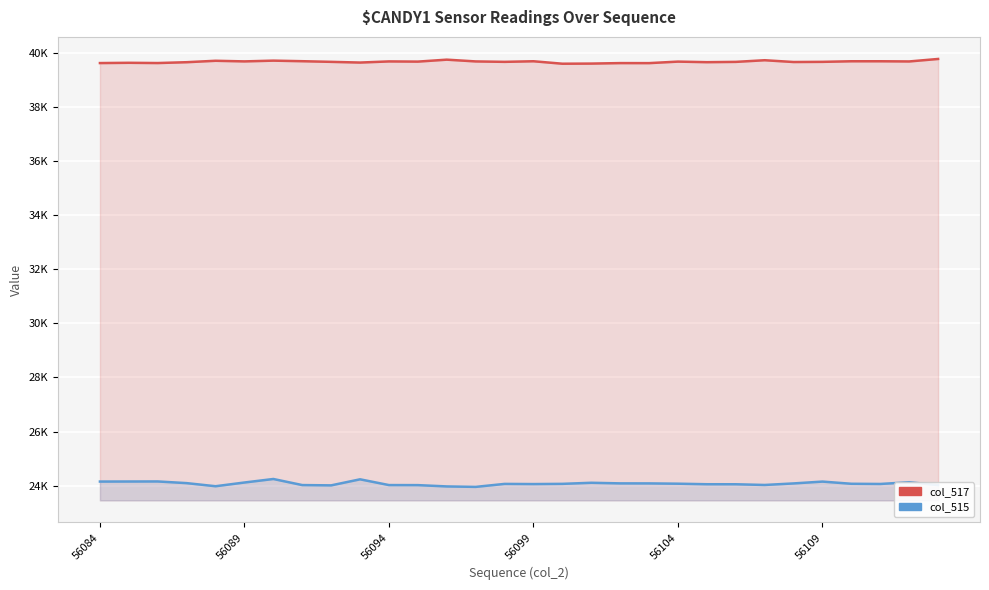

Reading left to right, what are all the values shown in this chart?

col_517: 39636	39646	39637	39668	39721	39698	39726	39705	39681	39655	39697	39690	39762	39697	39681	39703	39612	39617	39635	39634	39690	39669	39680	39741	39675	39681	39703	39703	39696	39788
col_515: 24149	24151	24153	24091	23976	24114	24244	24019	24008	24232	24019	24017	23969	23952	24062	24056	24064	24104	24082	24081	24070	24050	24049	24023	24080	24148	24067	24060	24124	24019